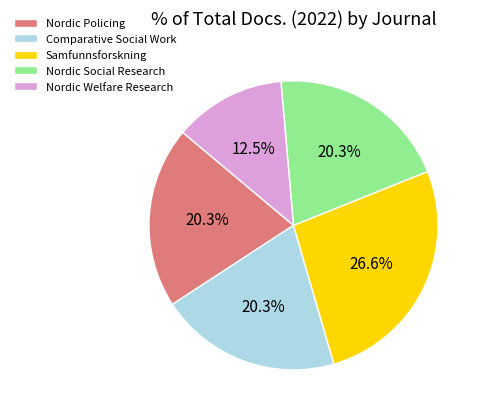

Does Nordic Welfare Research account for over 50% of the chart?

No